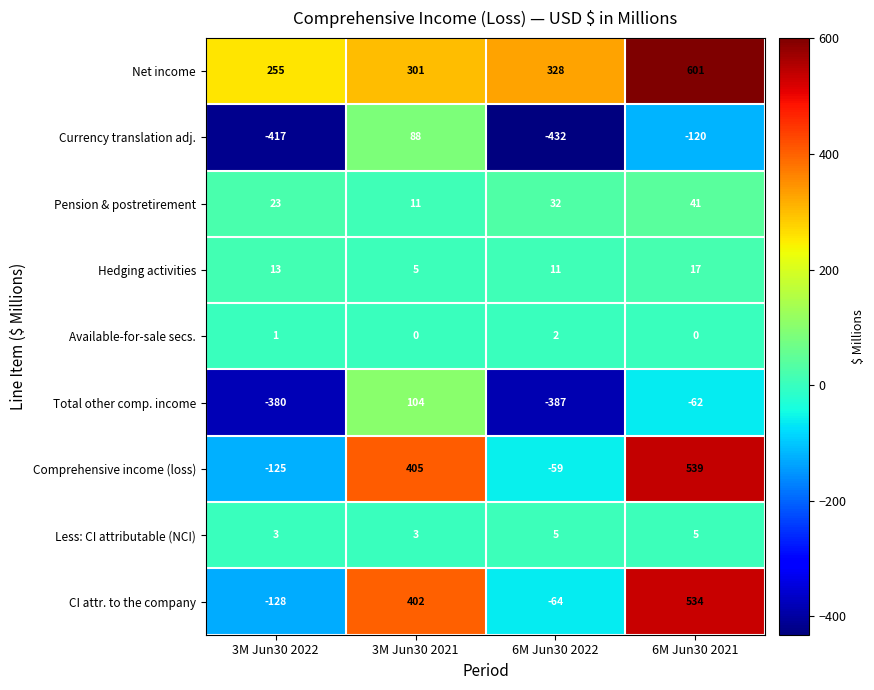

Which series has the largest range (max minus min)?

Comprehensive income (loss)